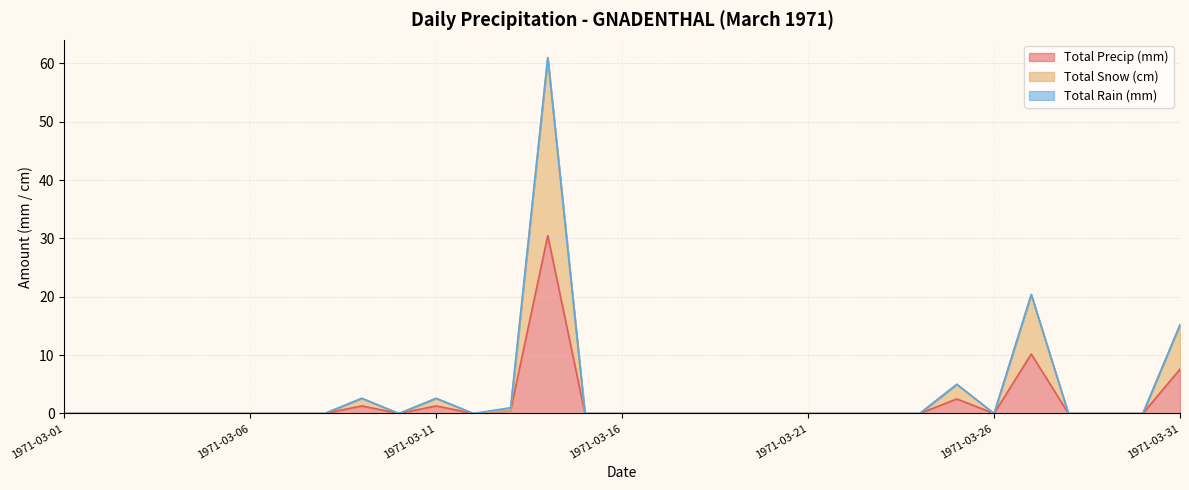

What is the highest value of the Total Precip (mm) series?

30.5